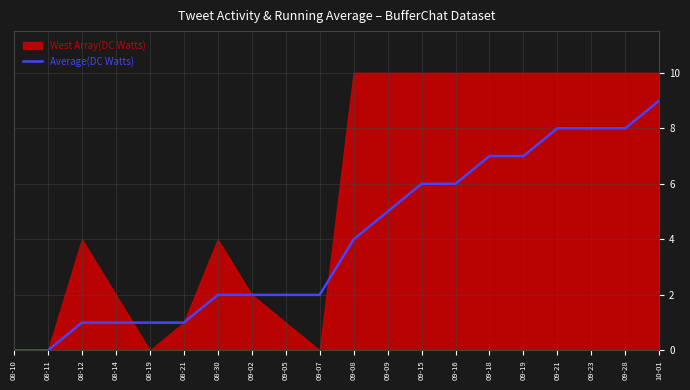

What is the label of the 17th point from the left?

09-21